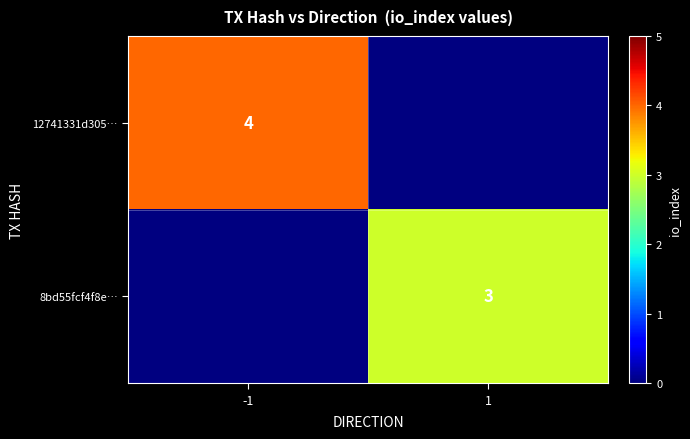

The value of 8bd55fcf4f8e… at 1 is 3. True or false?

True